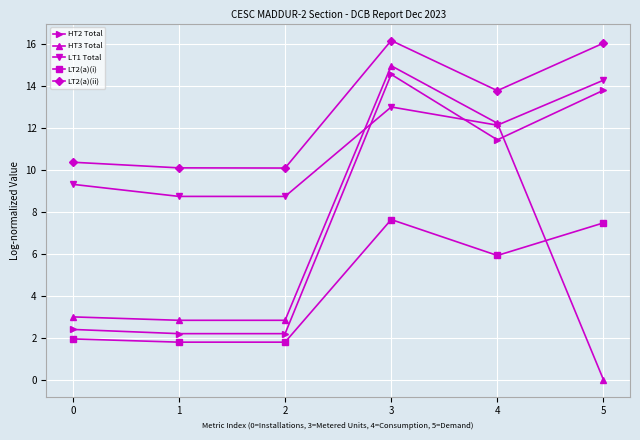

Where is LT2(a)(ii) nearest to the value 13?

4